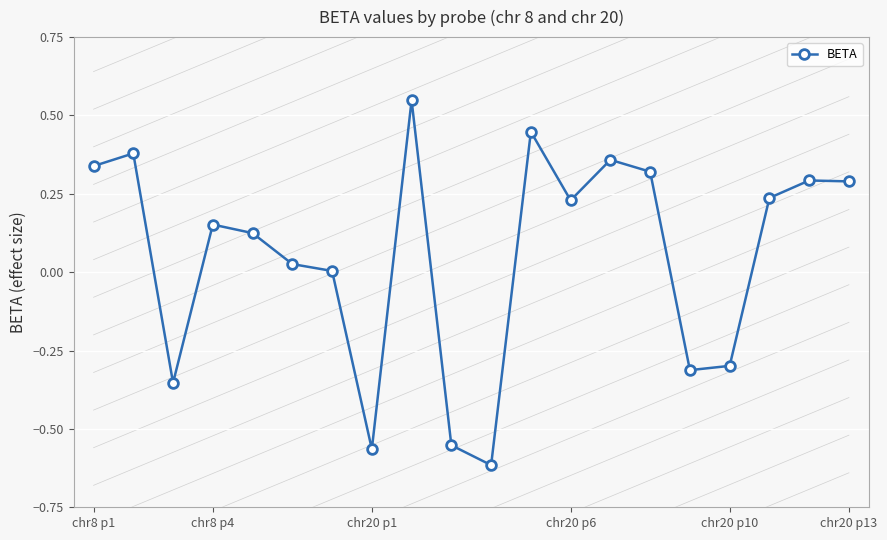

True or false: there are more than 1 points higher than both neighbors.

True